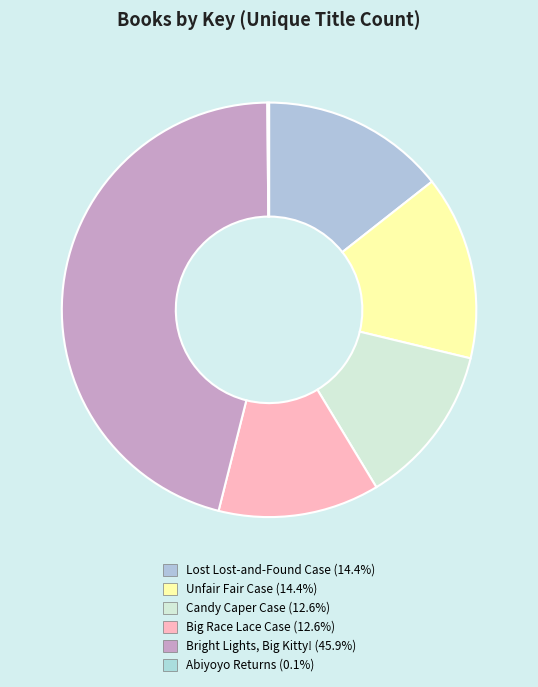

How much of the chart is everything except Lost Lost-and-Found Case?

85.6%